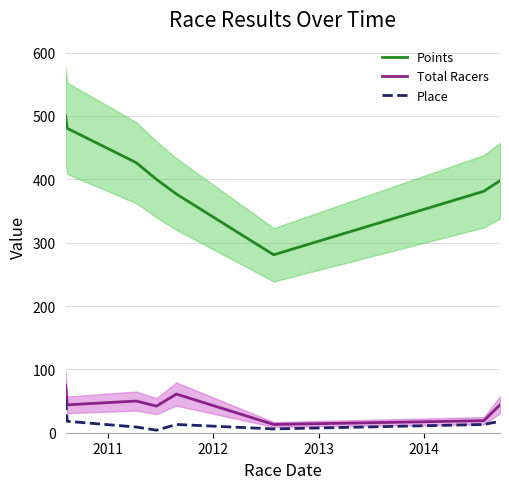

Reading left to right, list all the values displayed in this chart.

Points: 500.9	480.4	426.2	399.9	376.7	280.8	381.1	397.7
Total Racers: 75.0	44.0	50.0	42.0	61.0	13.0	19.0	44.0
Place: 52.0	18.0	9.0	4.0	13.0	6.0	13.0	18.0